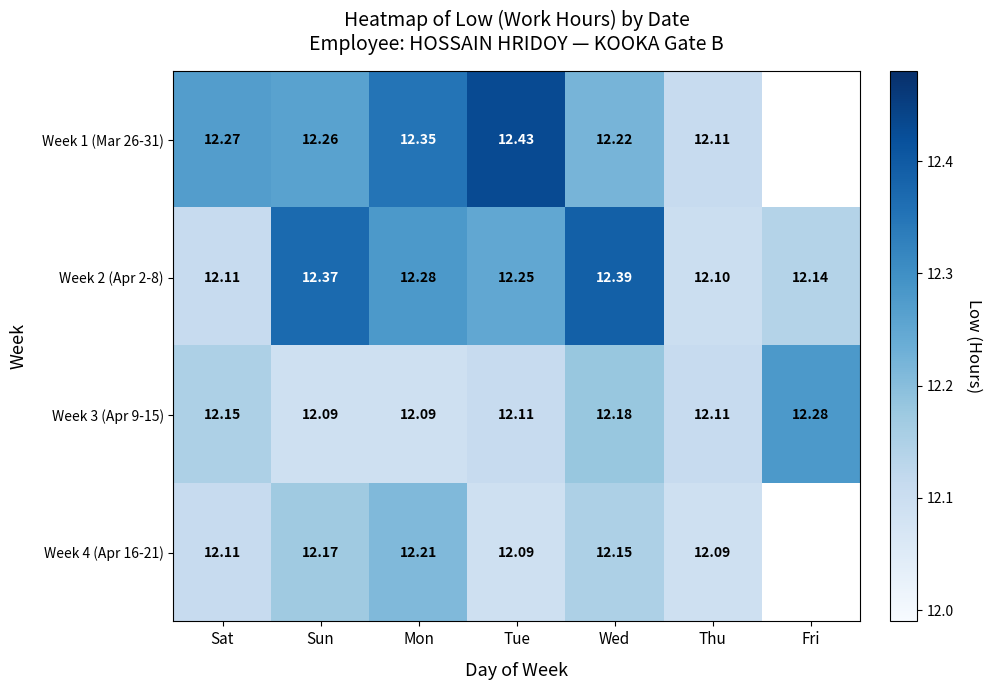

At which label does Week 2 (Apr 2-8) reach its peak?

Wed